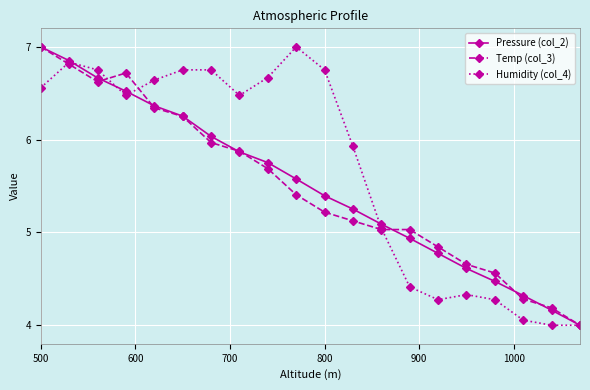

What is the maximum value shown in the chart?

7.0